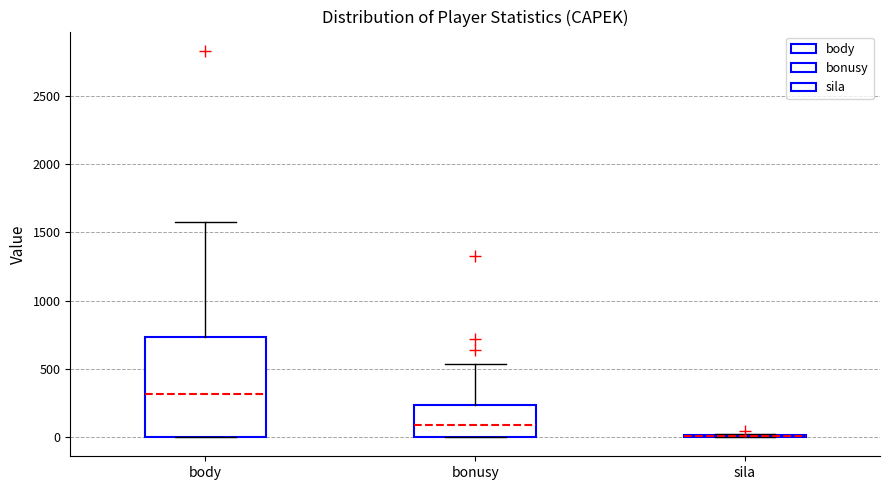

Reading left to right, read every box against the y-axis: the position of its median line, the range the box covers, and the ends of its whiskers. The values are not printed on the chart, so give them approximately, as read against the axis.

body: median 300, box 0 to 750, whiskers 0 to 1600
bonusy: median 100, box 0 to 250, whiskers 0 to 550
sila: box collapsed to a line at 0, whiskers 0 to 0